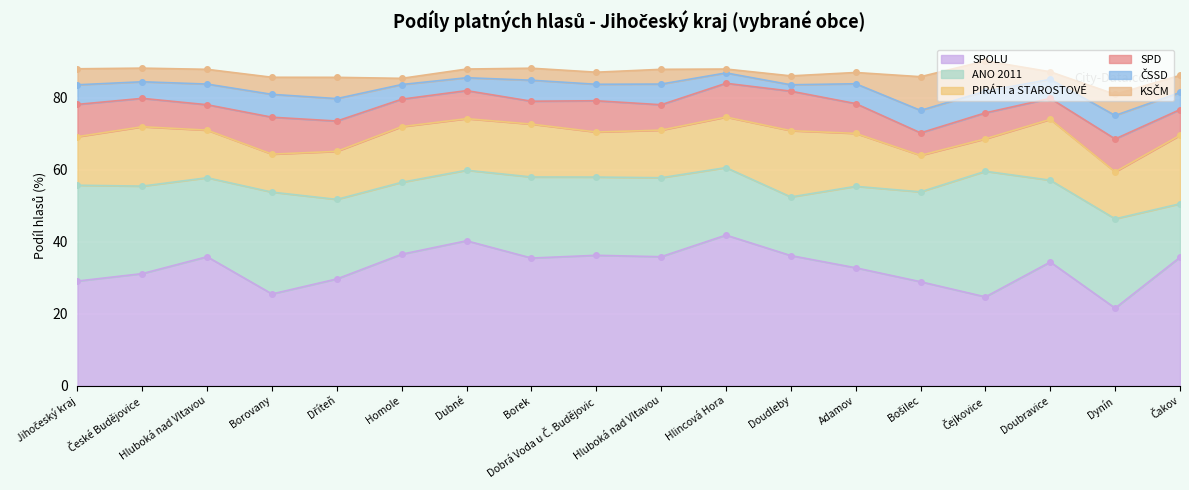

Reading left to right, extract all data points from this chart.

SPOLU: 29.1	31.2	35.9	25.5	29.7	36.5	40.3	35.5	36.2	35.9	41.9	36.2	32.8	28.9	24.7	34.4	21.6	35.7
ANO 2011: 26.6	24.3	22.0	28.3	22.1	20.0	19.6	22.5	21.8	22.0	18.8	16.3	22.6	25.0	34.9	22.8	24.8	14.9
PIRÁTI a STAROSTOVÉ: 13.5	16.5	13.2	10.6	13.4	15.5	14.3	14.7	12.5	13.2	14.1	18.4	14.7	10.2	9.0	16.9	13.1	19.0
SPD: 9.0	7.9	7.1	10.3	8.4	7.6	7.8	6.4	8.7	7.1	9.4	11.0	8.3	6.2	7.2	5.8	9.2	7.1
ČSSD: 5.5	4.6	5.8	6.4	6.2	4.1	3.6	5.8	4.6	5.8	2.9	1.8	5.5	6.2	6.0	5.3	6.5	4.8
KSČM: 4.5	3.8	4.1	4.8	5.9	1.7	2.4	3.3	3.4	4.1	1.1	2.5	3.1	9.4	8.4	2.1	5.9	4.8